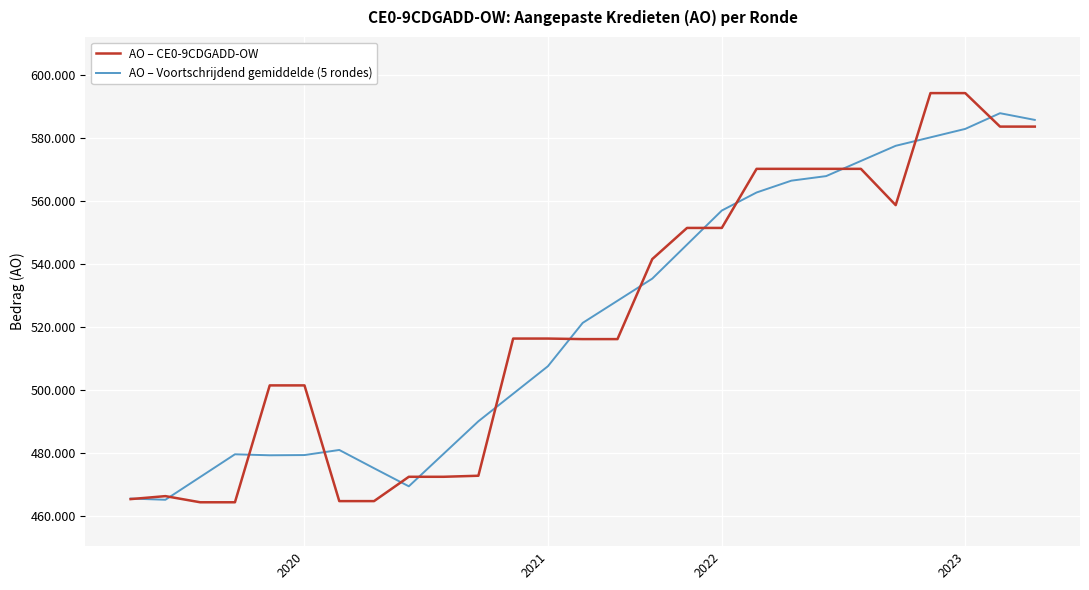

Reading left to right, list all the values displayed in this chart.

AO – CE0-9CDGADD-OW: 465368	466313	464363	464363	501468	501468	464731	464731	472454	472454	472785	516337	516337	516165	516165	541566	551461	551461	570219	570219	570219	570219	558702	594266	594266	583631	583631
AO – Voortschrijdend gemiddelde (5 rondes): 465545	465155	472375	479595	479278	479352	480970	475167	469431	479752	490073	498815	507557	521314	528338	535363	546174	556985	562715	566467	567915	572725	577534	580216	582899	587885	585758